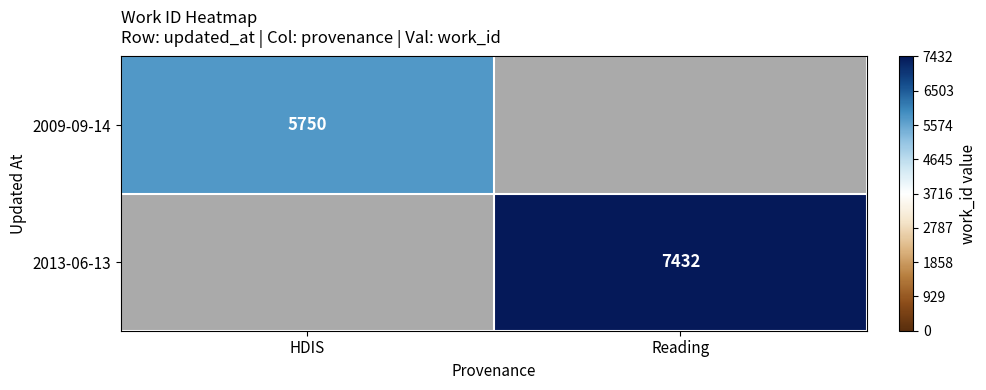

Count the number of data series in this chart.

2